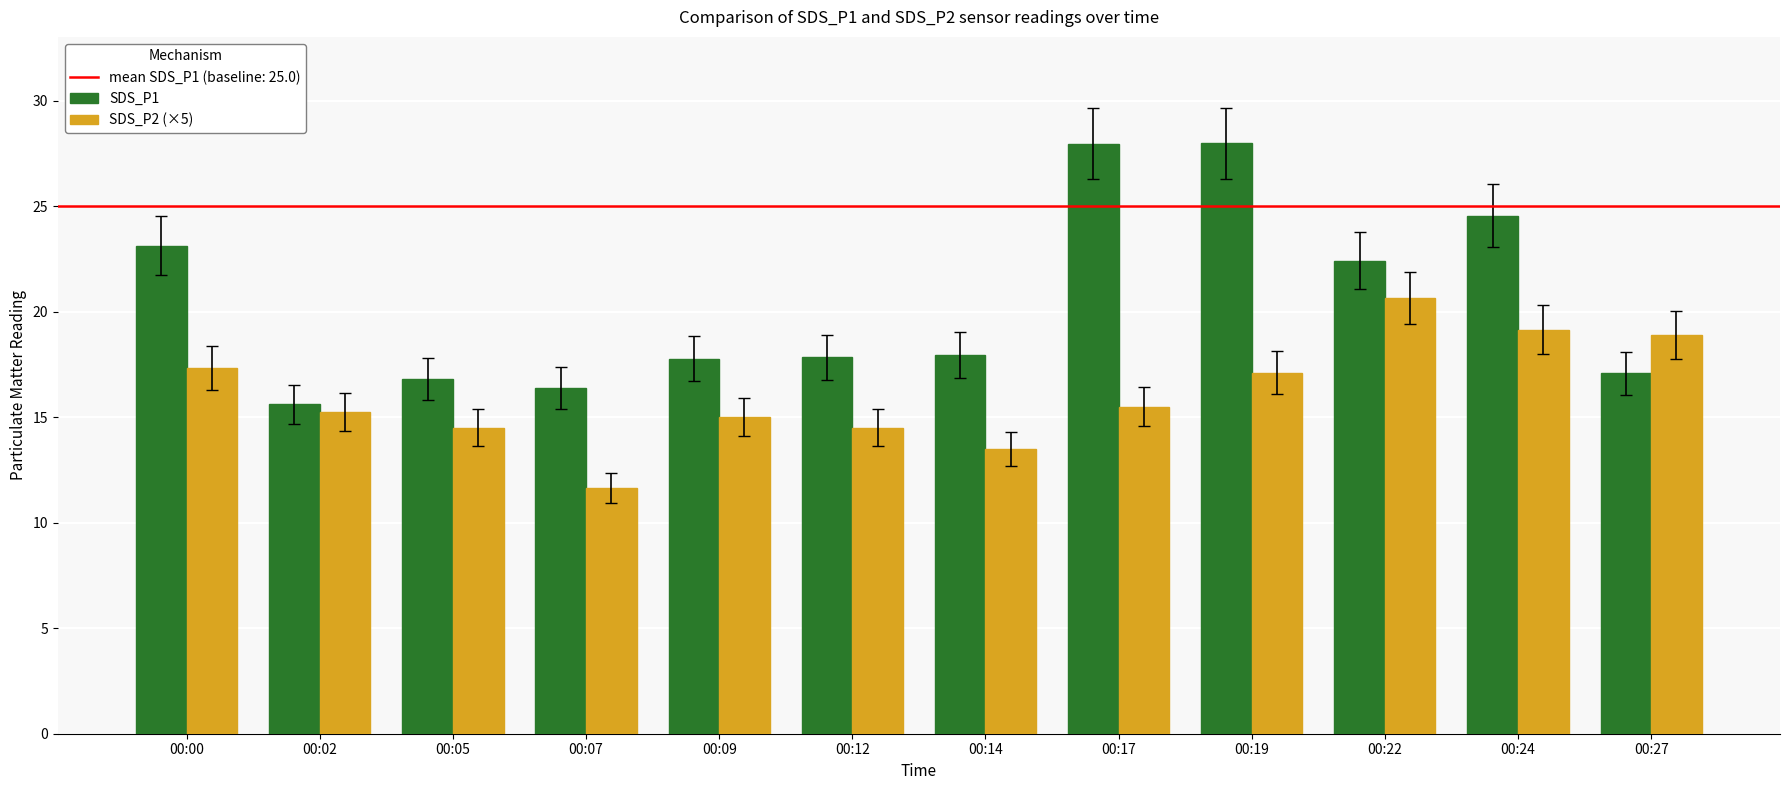

Count the number of categories in the chart.

12